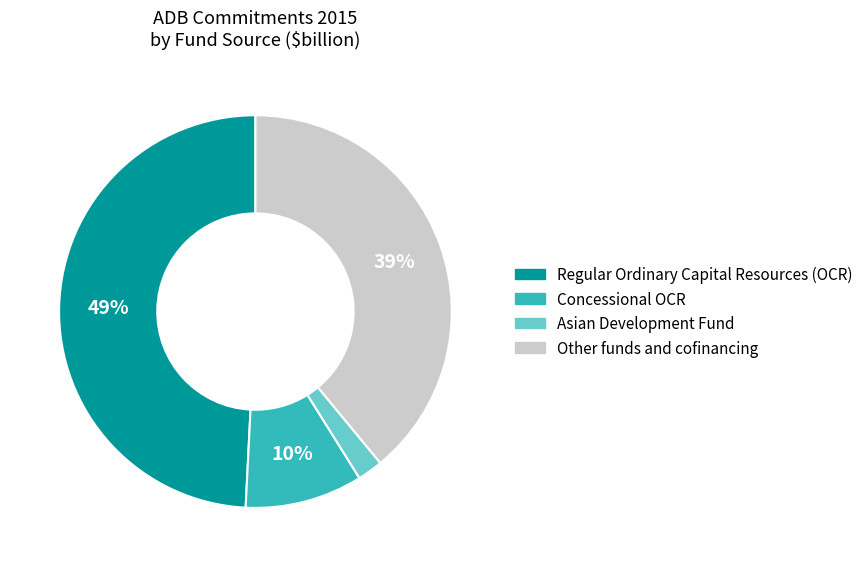

Is Other funds and cofinancing the majority of the pie?

No